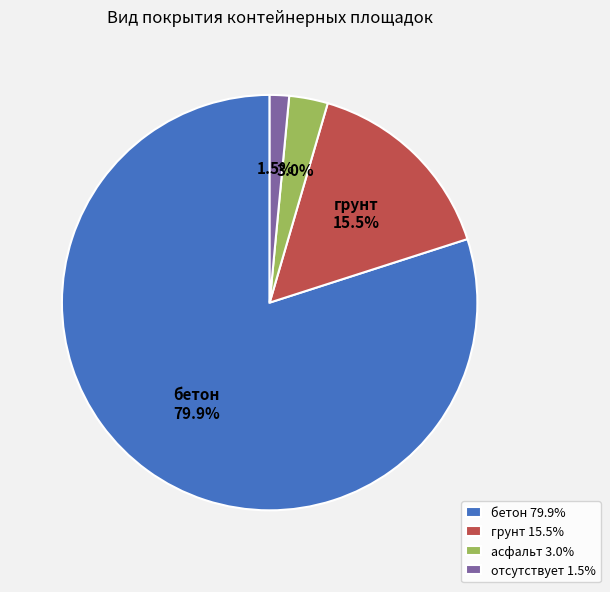

The грунт slice represents 10% of the pie. True or false?

False